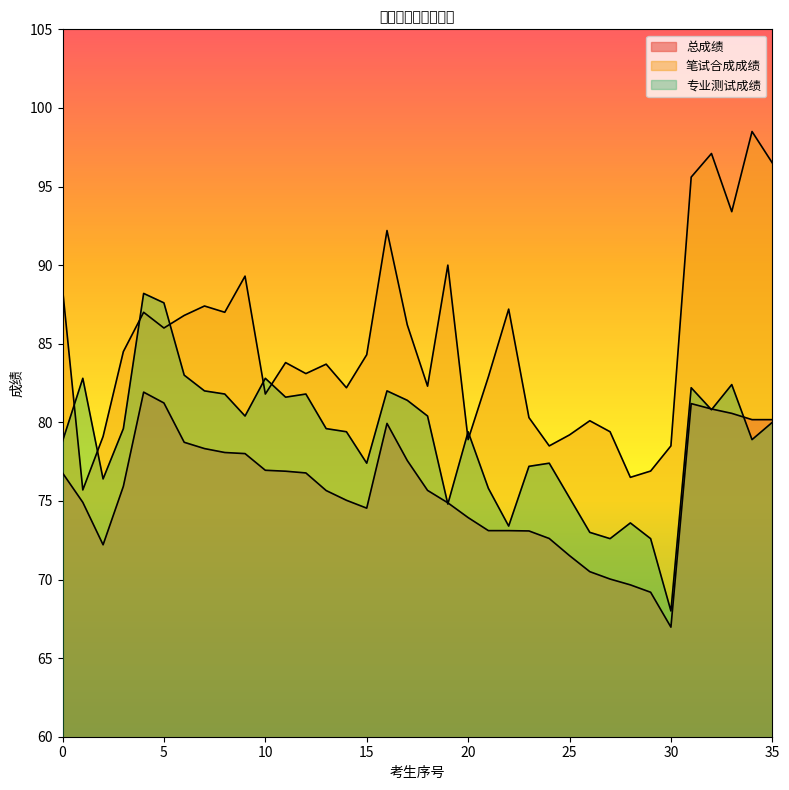

Which series has the largest range (max minus min)?

笔试合成成绩